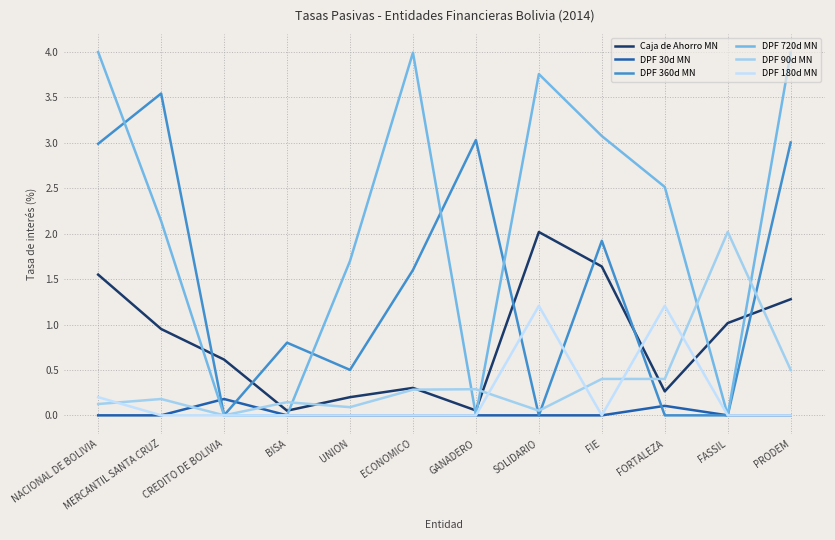

What is the total value across all series at PRODEM?

8.8